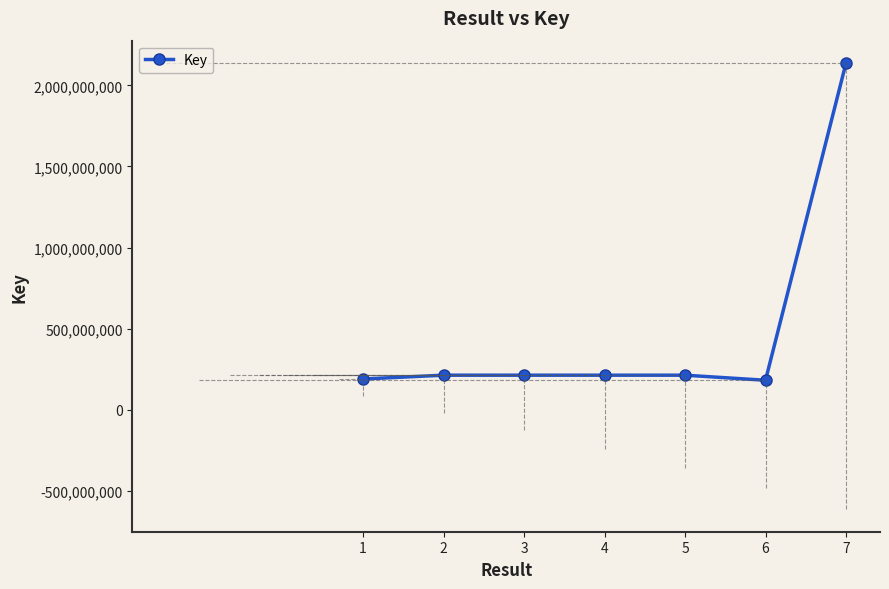

What is the ratio of the value at 4 to the value at 5?

1.0